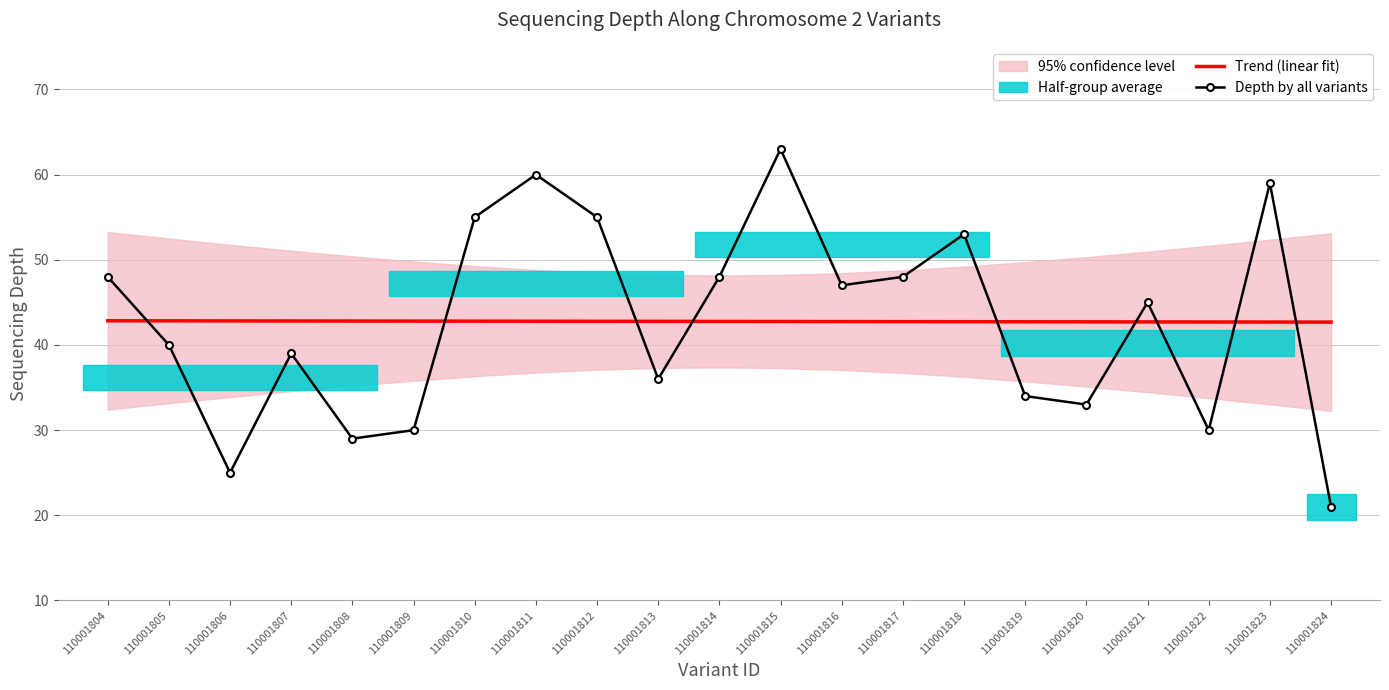

What is the value of the Depth by all variants point at the 10th from the left?

36.0